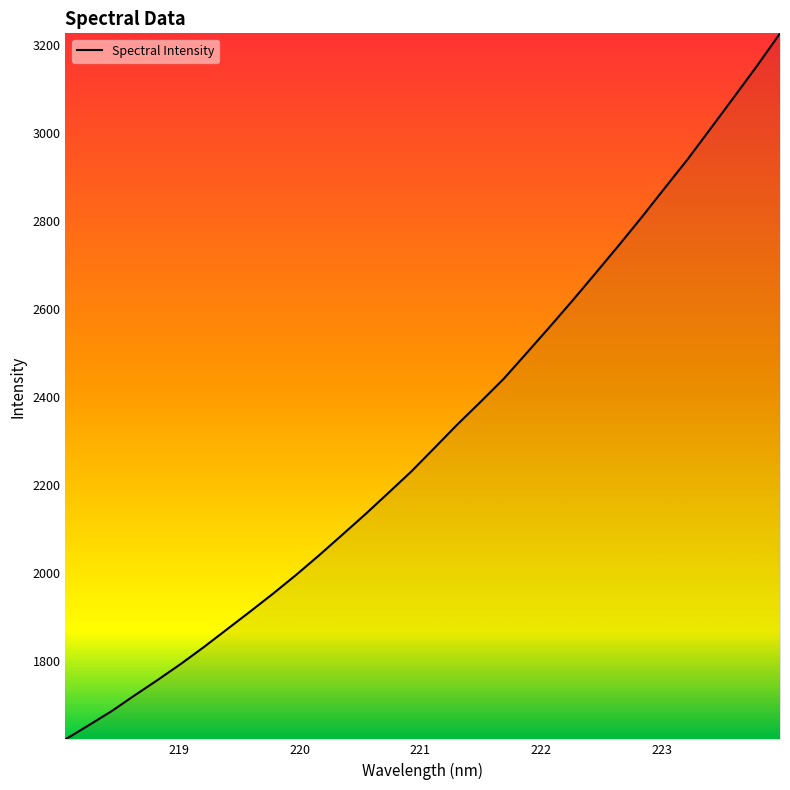

What is the average value?

2317.2